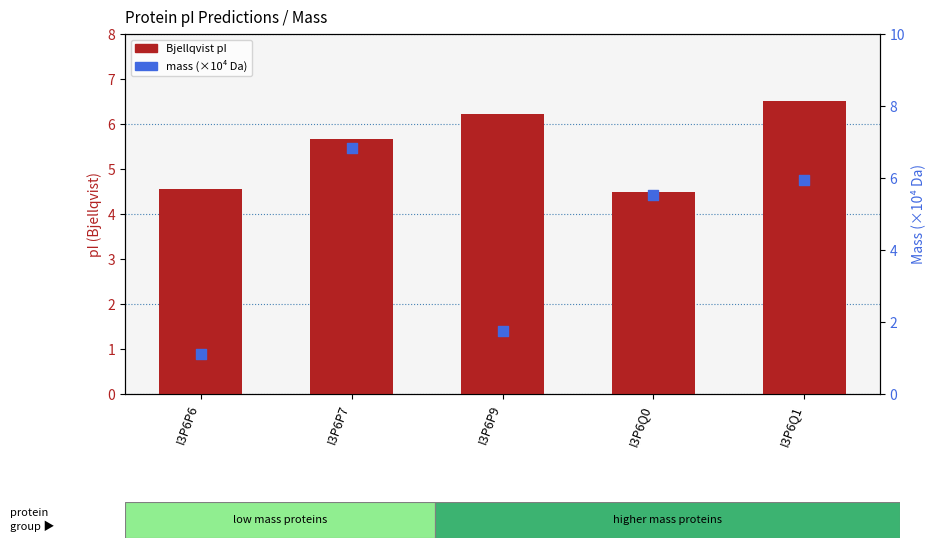

At how many categories does at least one series exceed 2?

5